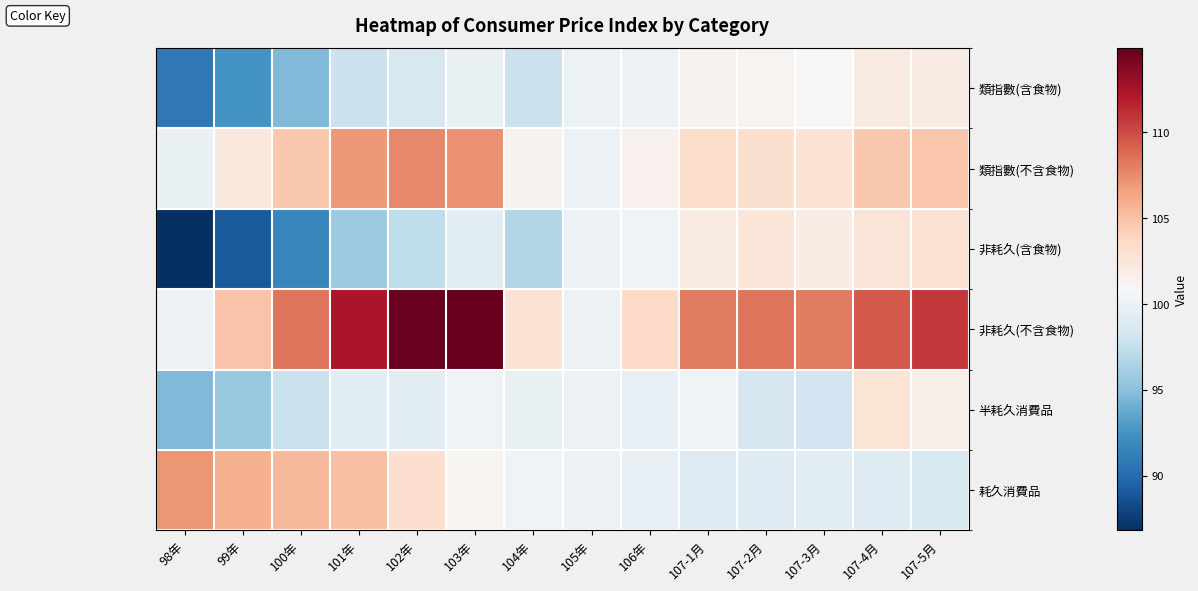

Between 101年 and 99年, which is larger?

101年